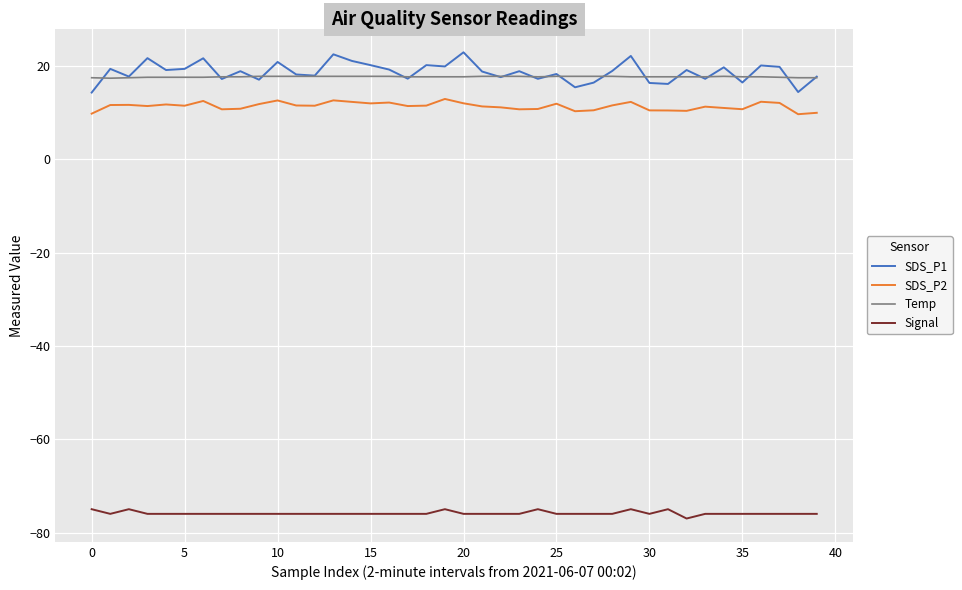

True or false: Signal and SDS_P1 cross at least once.

False